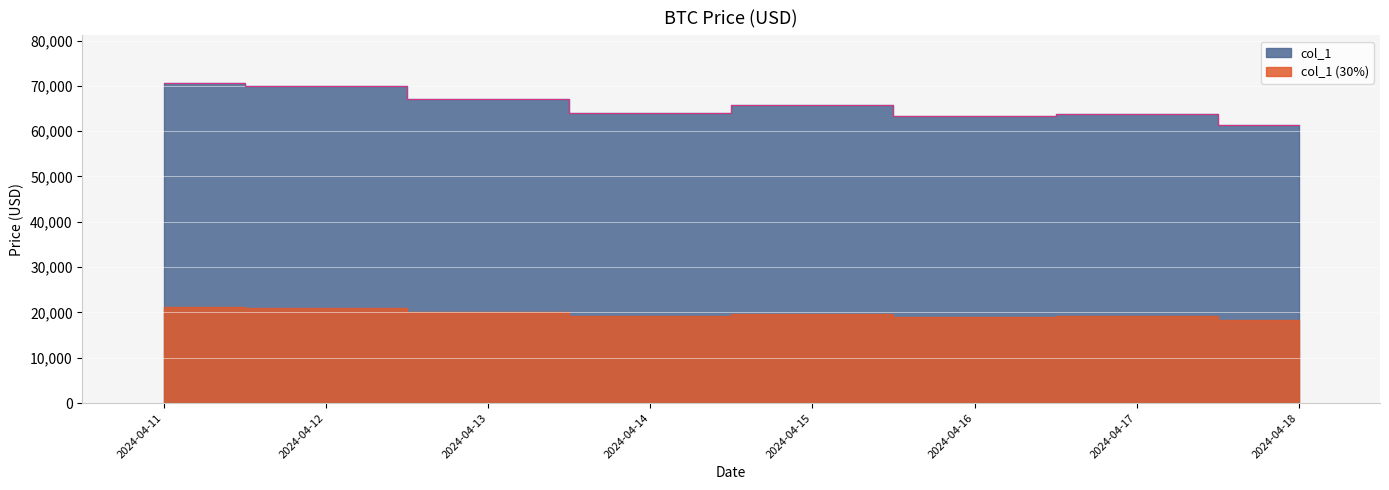

What is the difference between the values at 2024-04-18 and 2024-04-11?

9281.2